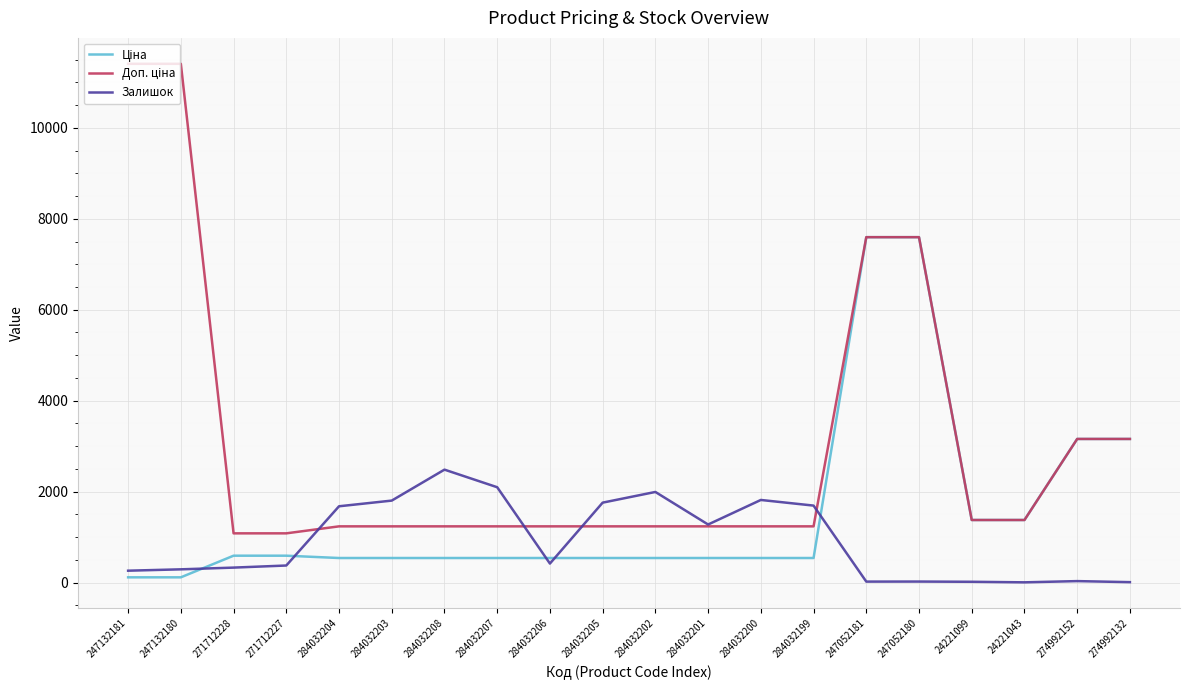

Does the chart have visible grid lines?

Yes